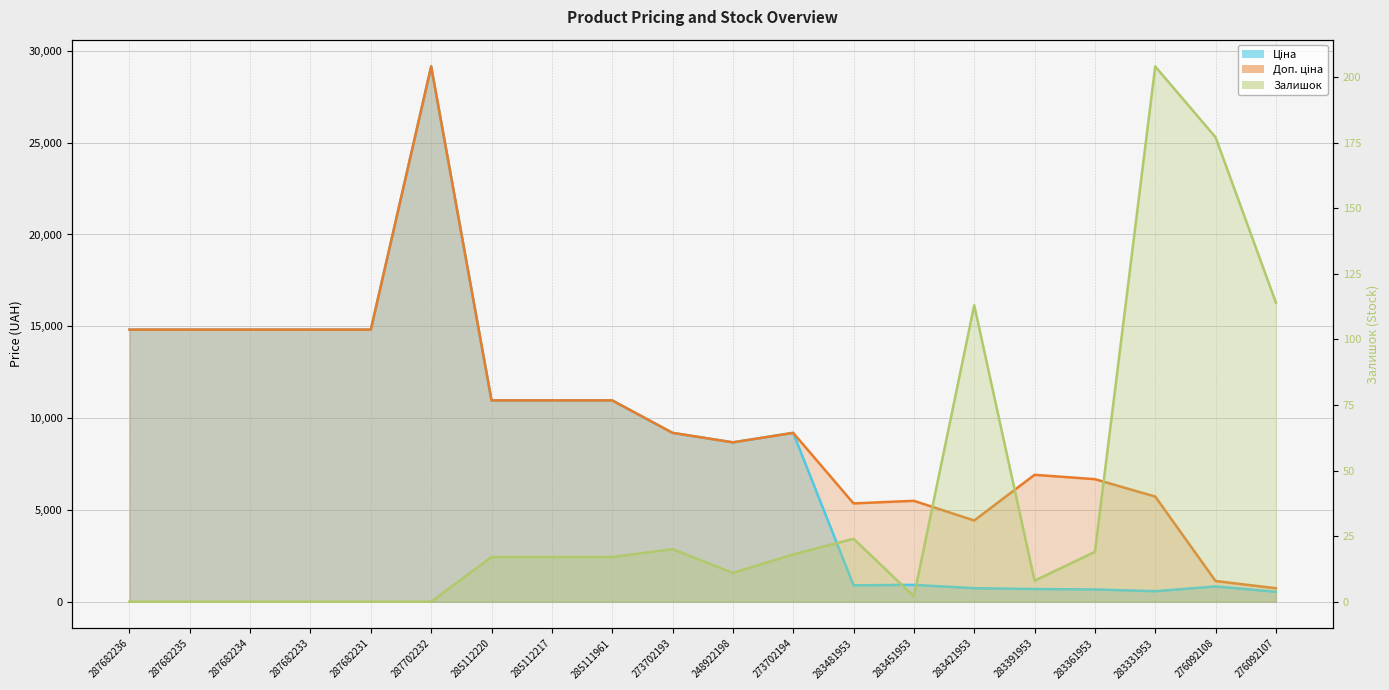

Between 283451953 and 287682234, which is larger?

287682234